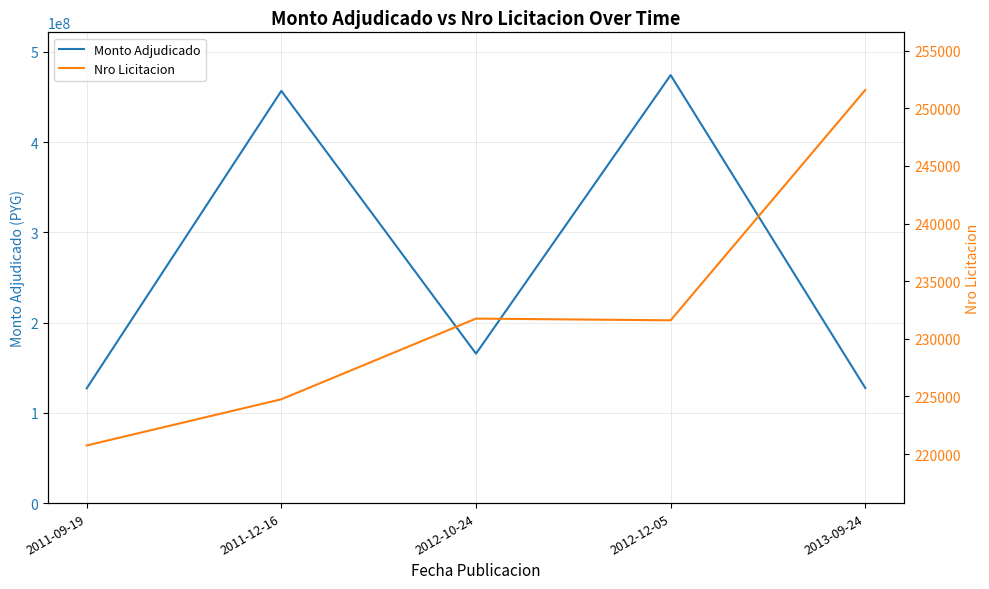

Is this an area chart (filled region under the line)?

No